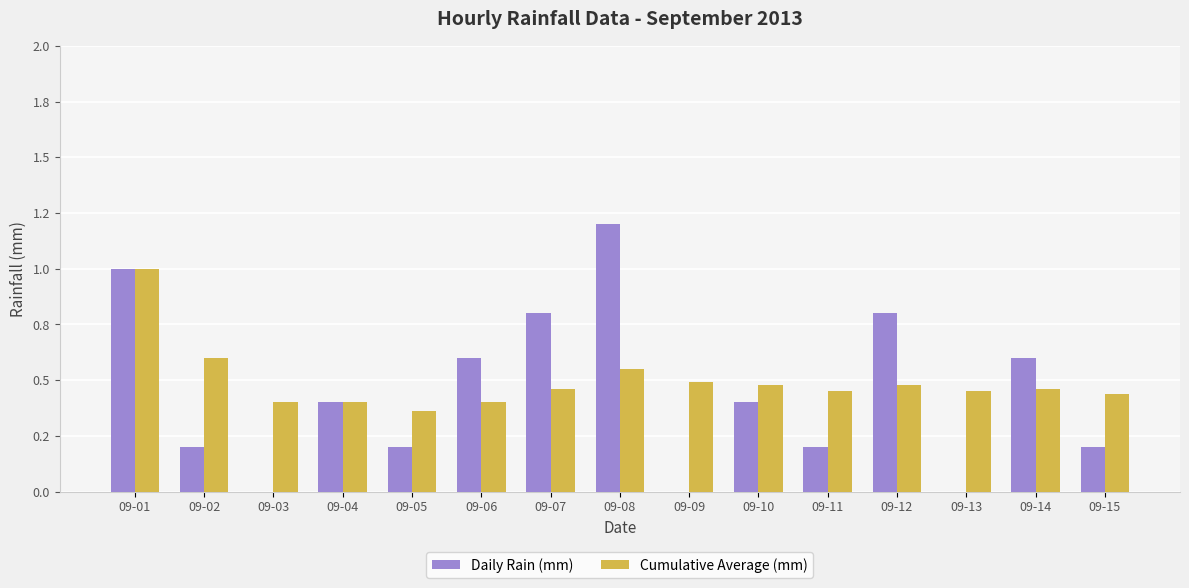

Reading left to right, list all the values displayed in this chart.

Daily Rain (mm): 1.0	0.2	0.0	0.4	0.2	0.6	0.8	1.2	0.0	0.4	0.2	0.8	0.0	0.6	0.2
Cumulative Average (mm): 1.0	0.6	0.4	0.4	0.4	0.4	0.5	0.6	0.5	0.5	0.5	0.5	0.5	0.5	0.4